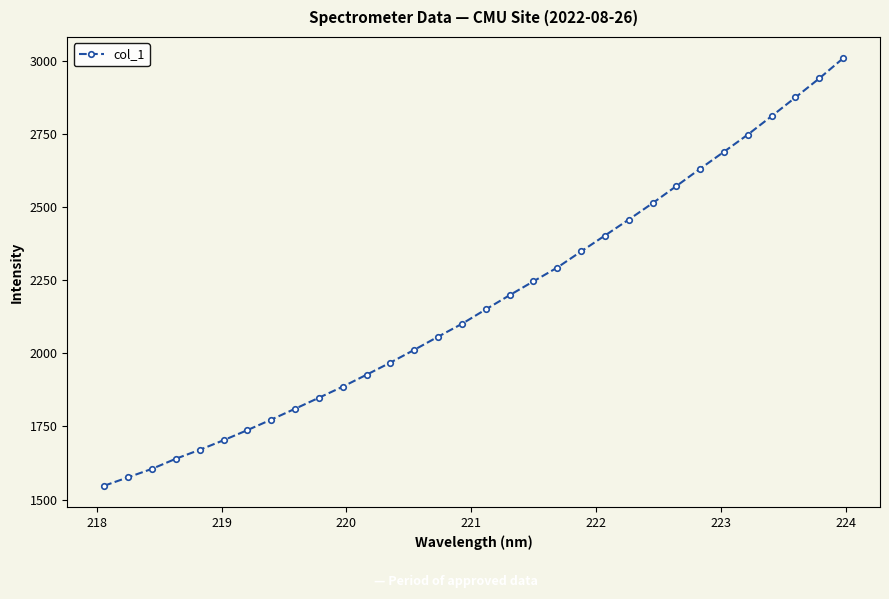

What is the value of the 9th point from the left?

1810.5